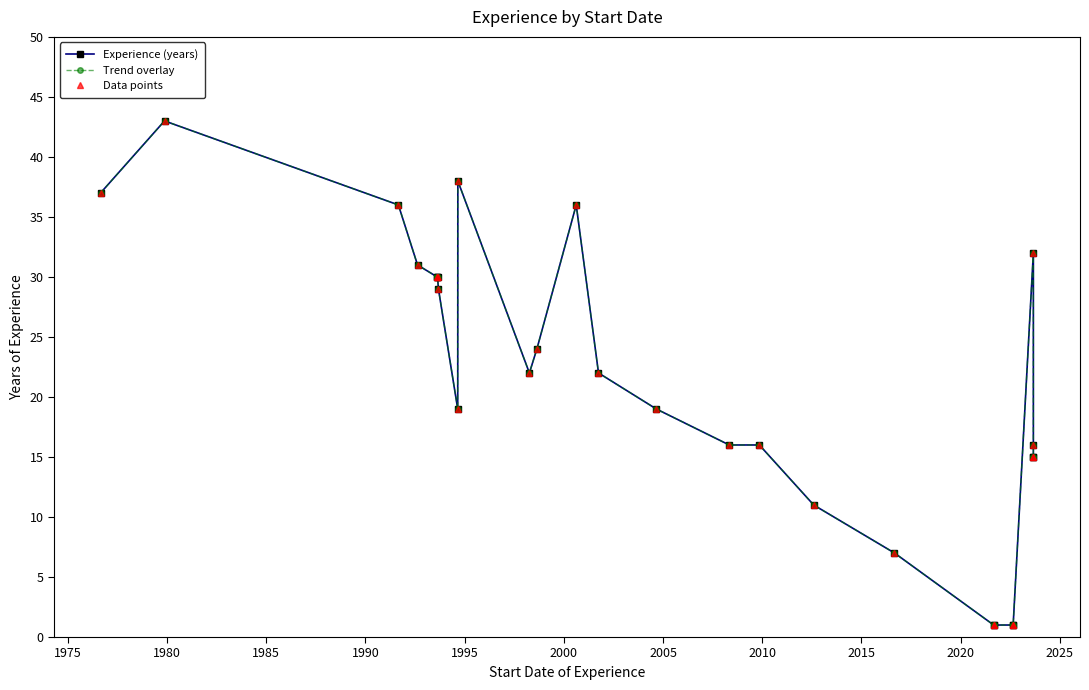

Count the number of data series in this chart.

3